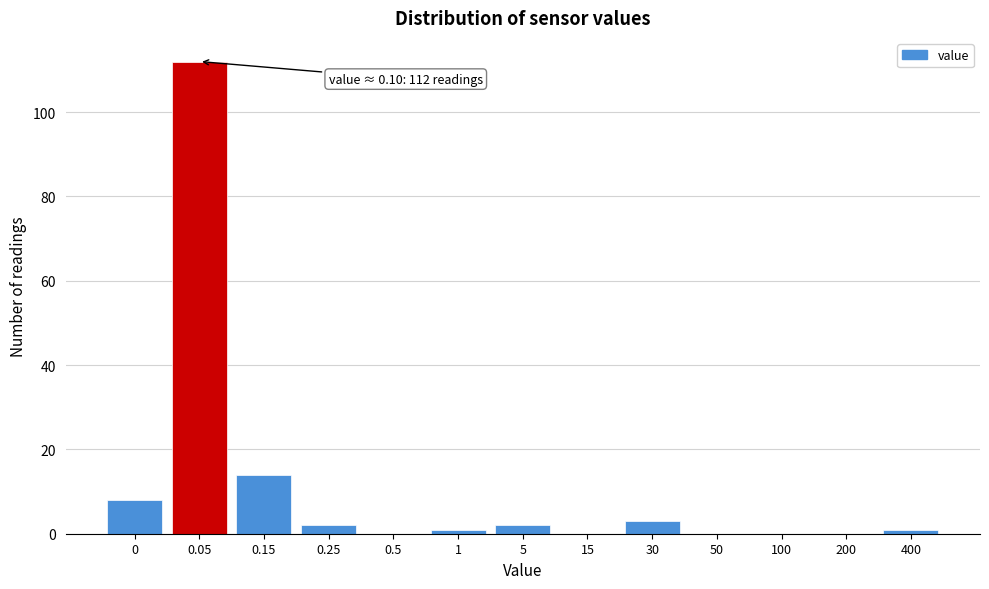

Reading left to right, extract all data points from this chart.

0=8	0.05=112	0.15=14	0.25=2	0.5=0	1=1	5=2	15=0	30=3	50=0	100=0	200=0	400=1